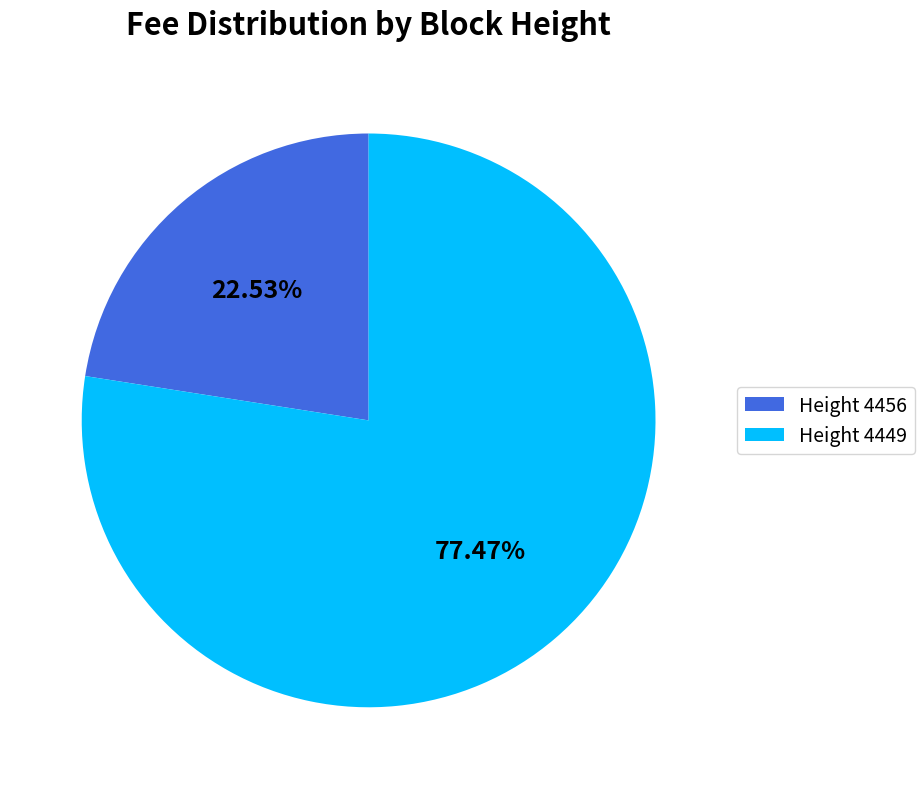

How many segments does this pie chart have?

2